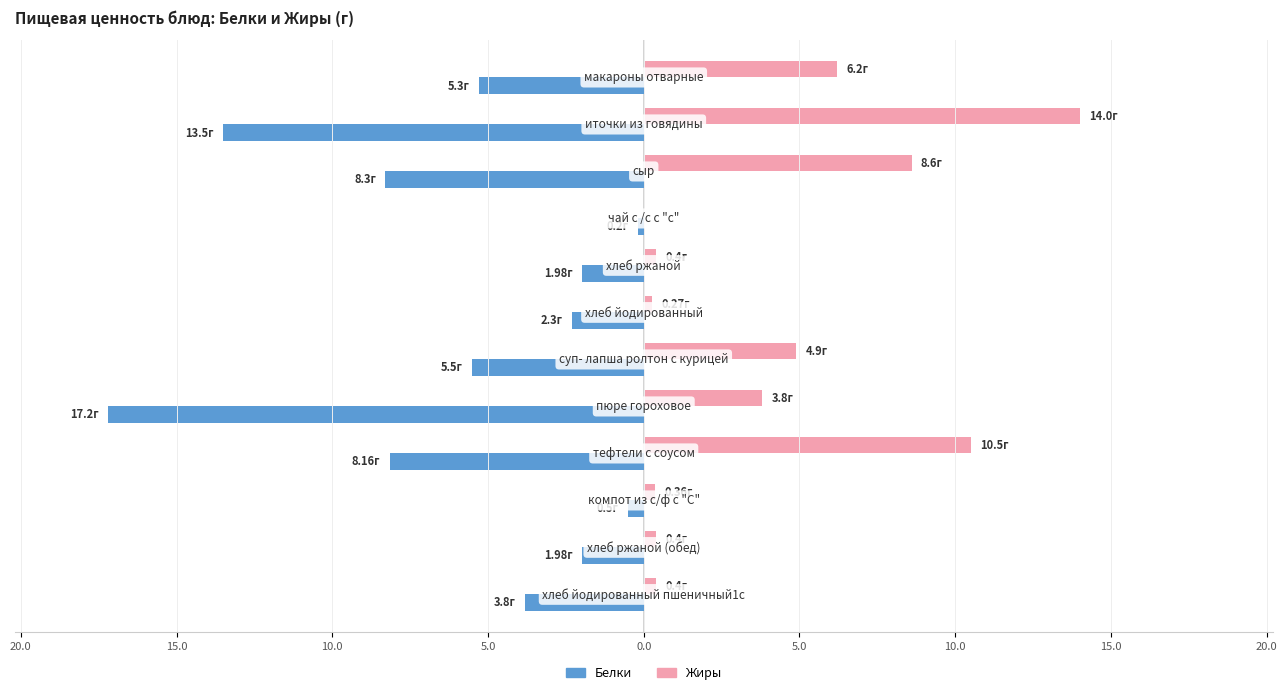

What is the sum of all Белки values?

-68.7